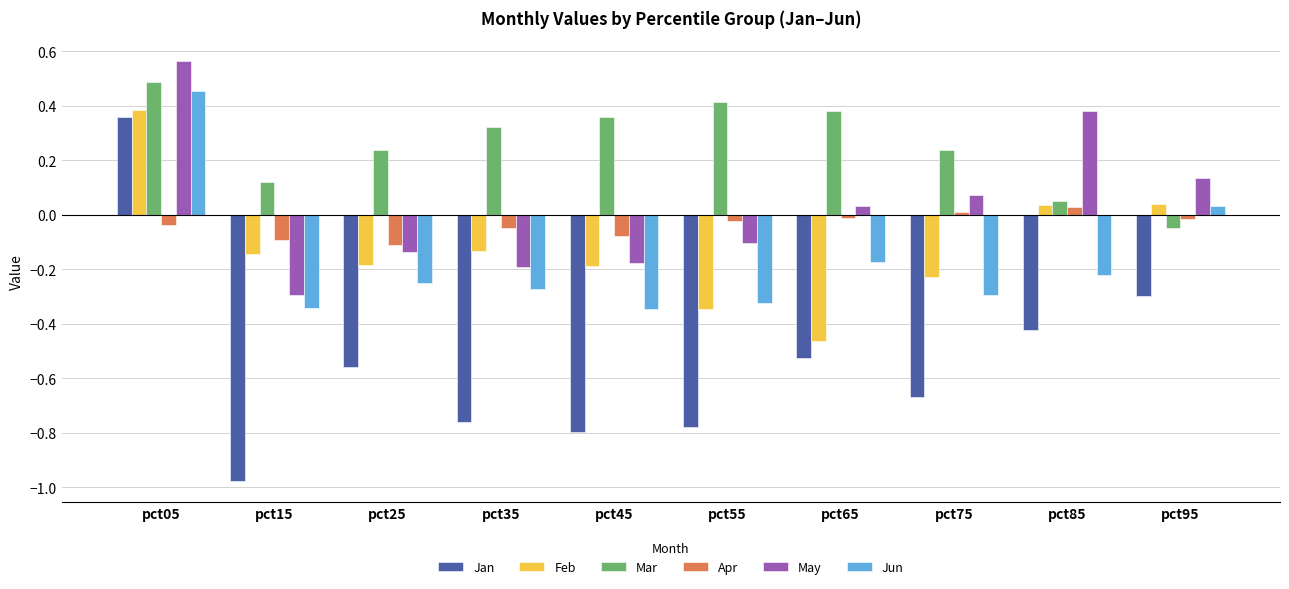

What is the difference between the maximum and second lowest values in the Jan series?

1.2